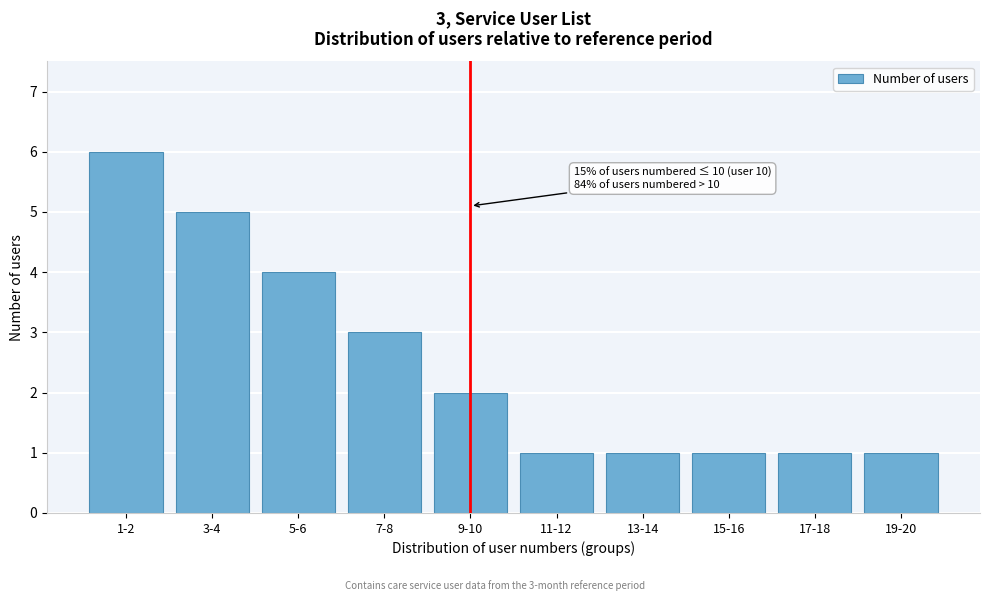

Reading right to left, list all the values displayed in this chart.

1	1	1	1	1	2	3	4	5	6